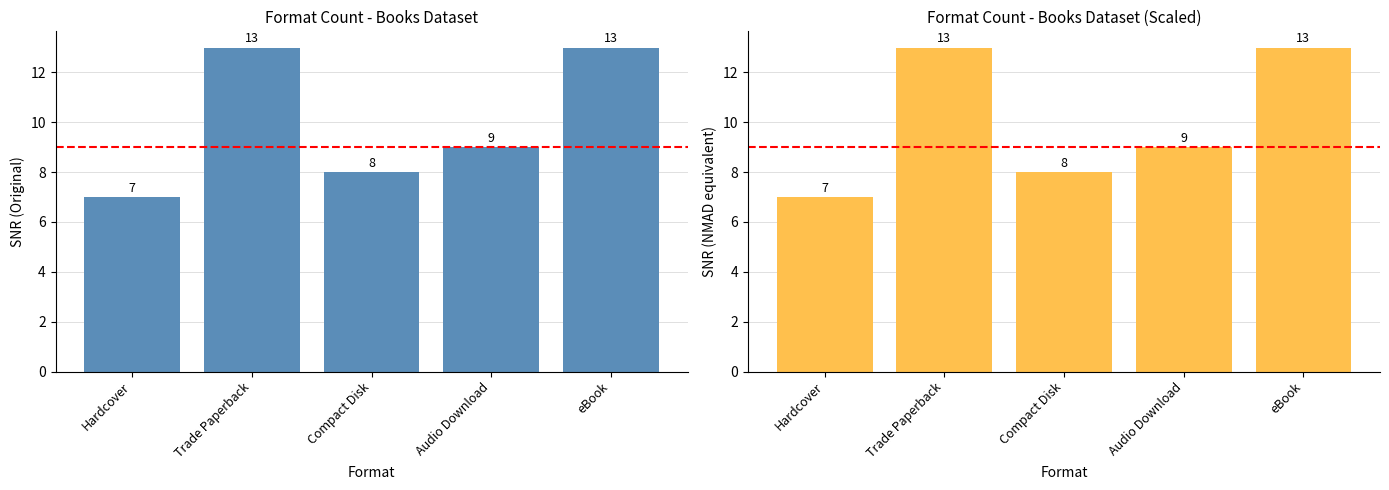

Which label corresponds to the largest value in the chart?

Trade Paperback